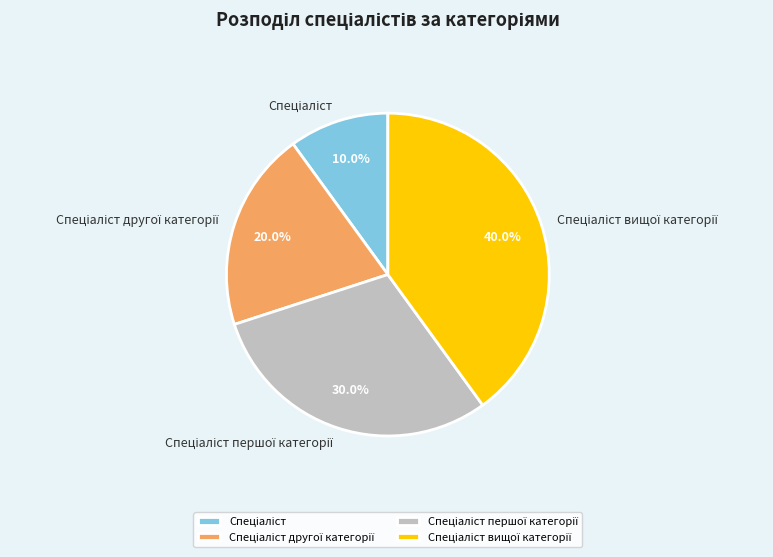

Is there any slice that represents more than half of the pie?

No